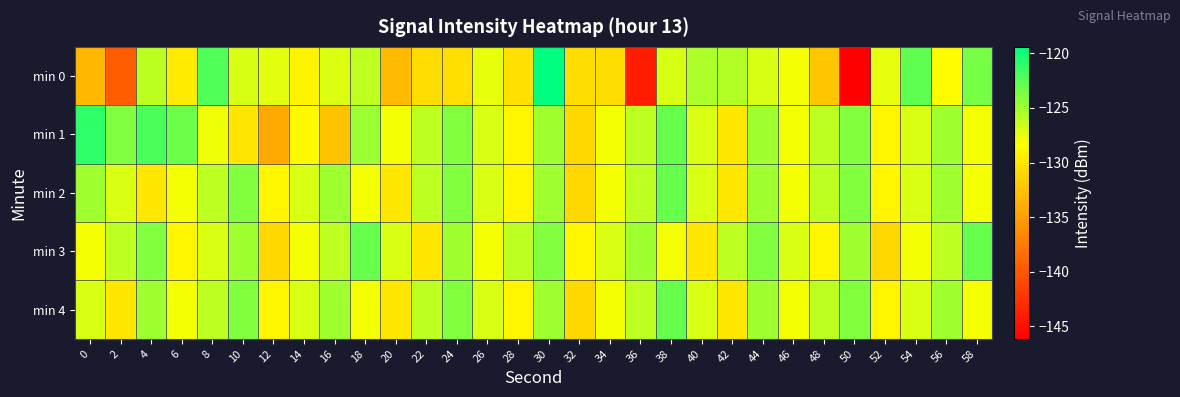

Between 30 and 24, which is larger?

30